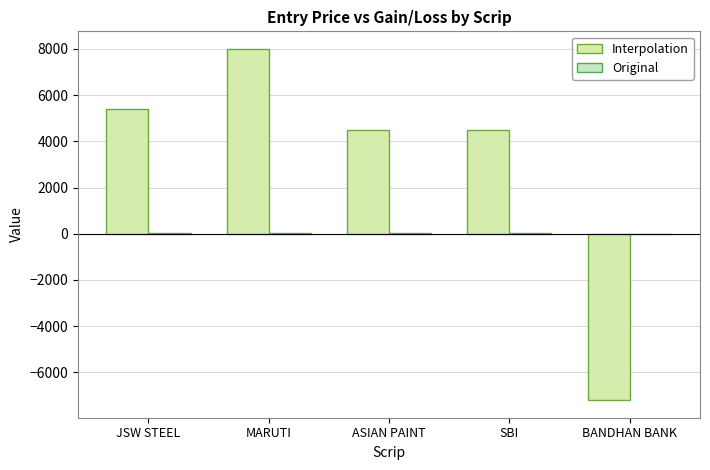

How many positive values does the Interpolation series have?

4